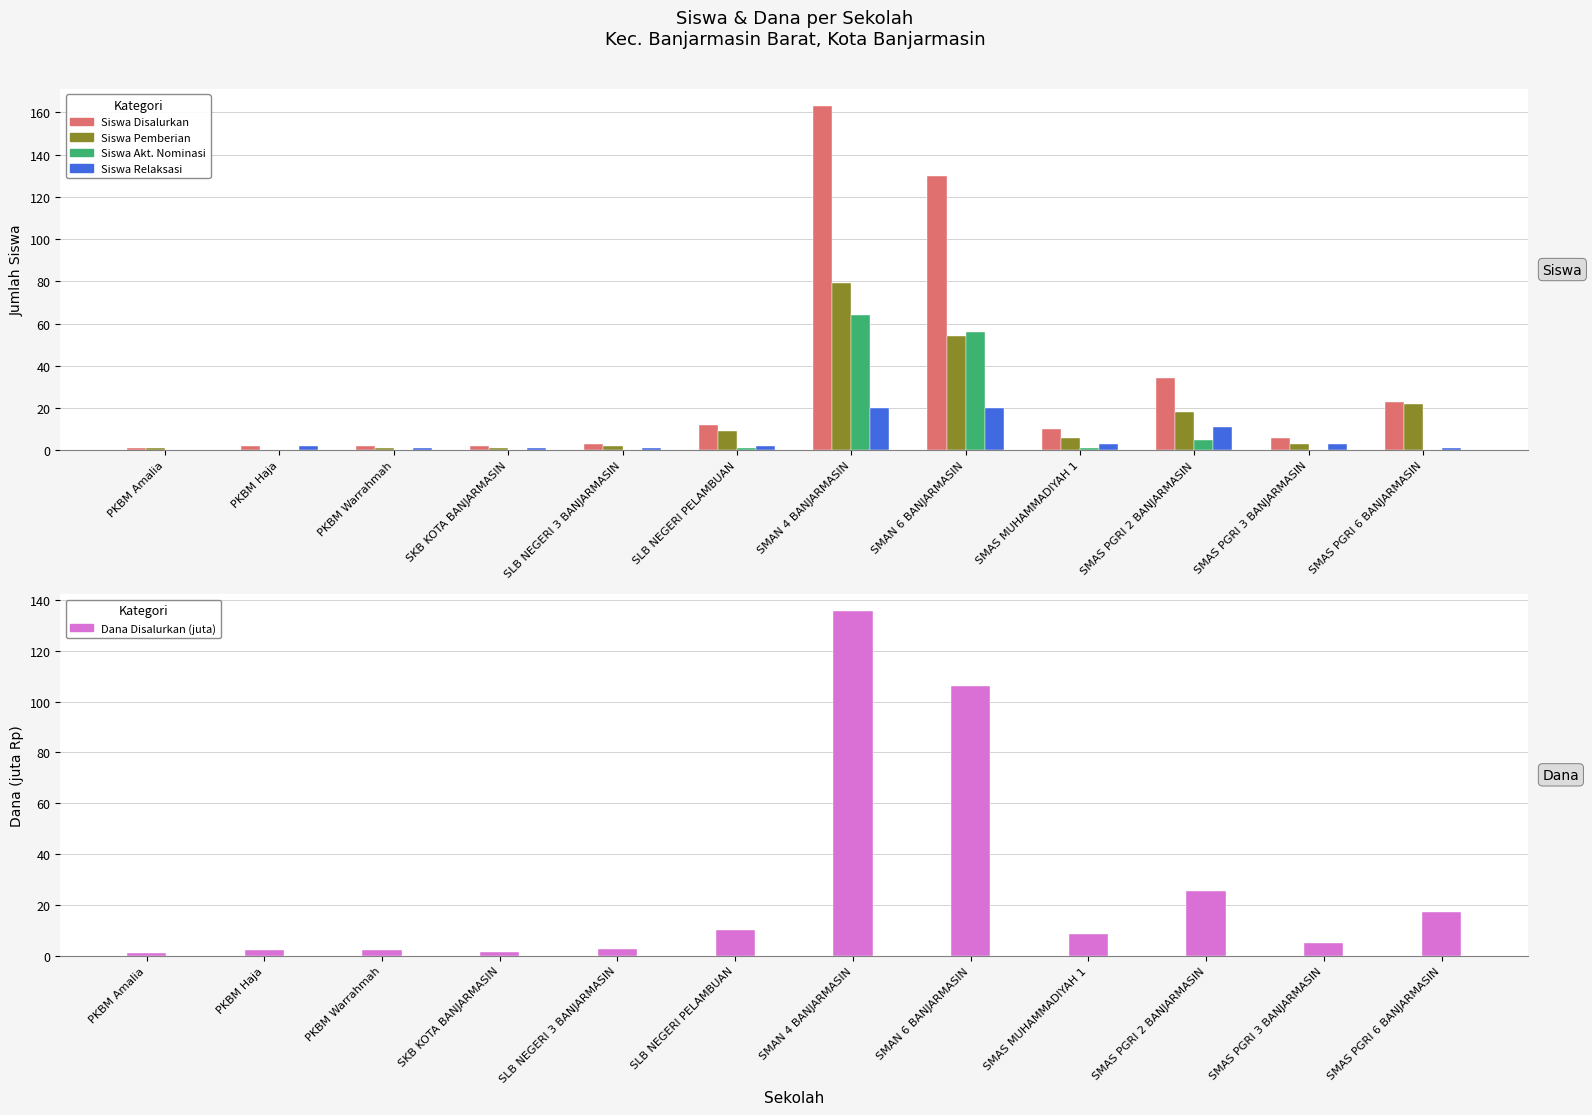

What is the sum of all Siswa Akt. Nominasi values?

127.0